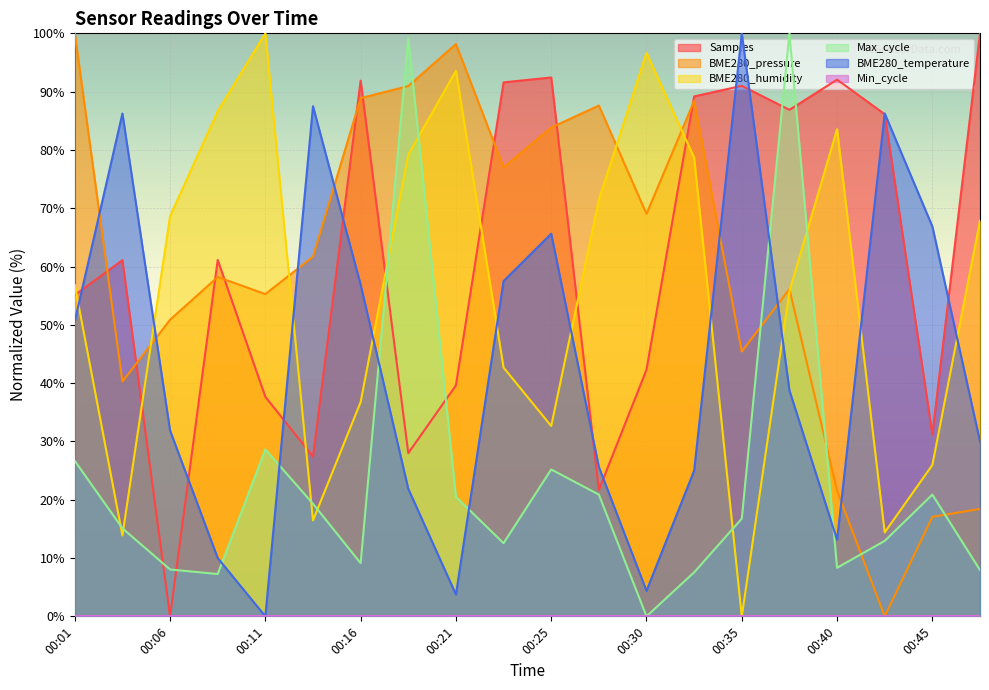

Does the chart display data point markers on the line(s)?

No